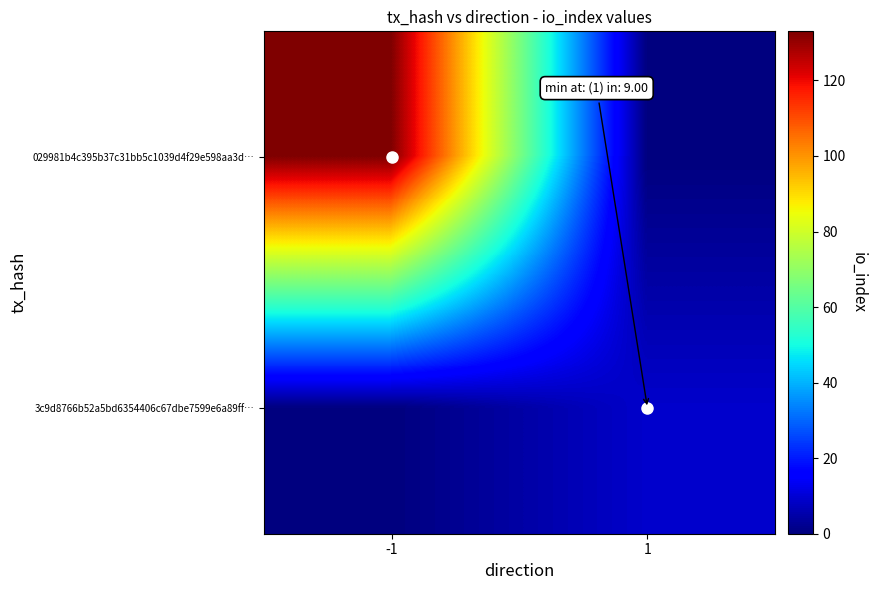

Rank the series by their average value, from lowest to highest.

3c9d8766b52a5bd6354406c67dbe7599e6a89ff…, 029981b4c395b37c31bb5c1039d4f29e598aa3d…